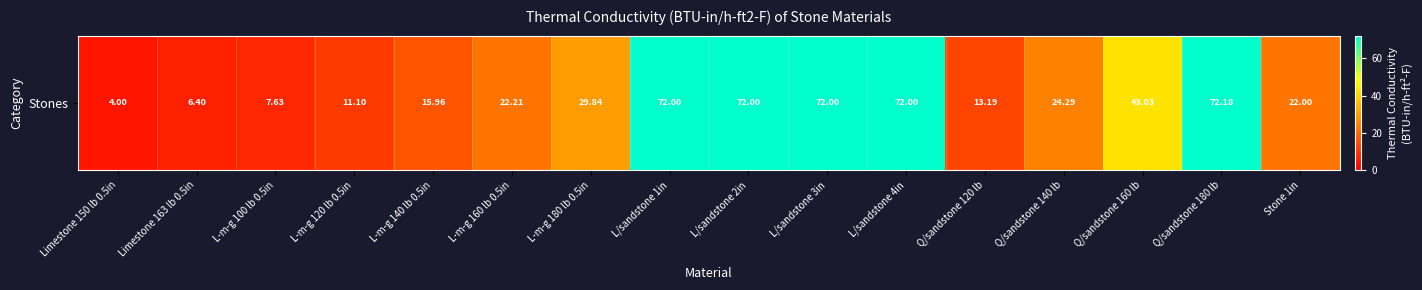

What is the greatest value displayed?

72.2